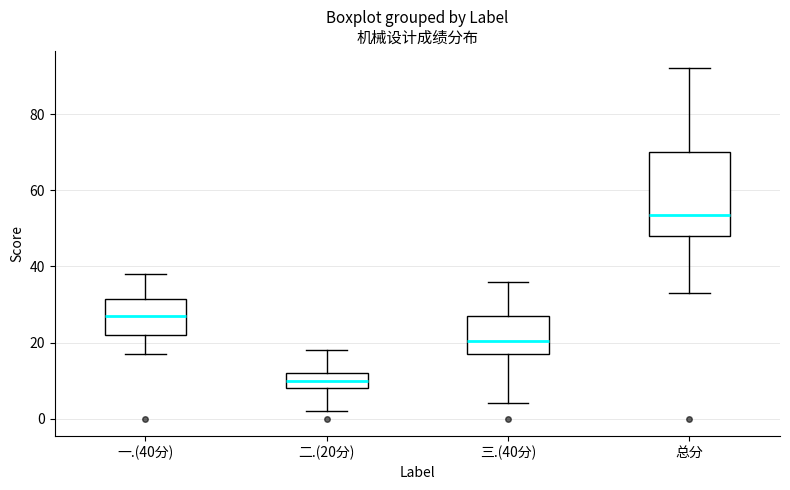

Which box's median line is the highest?

总分